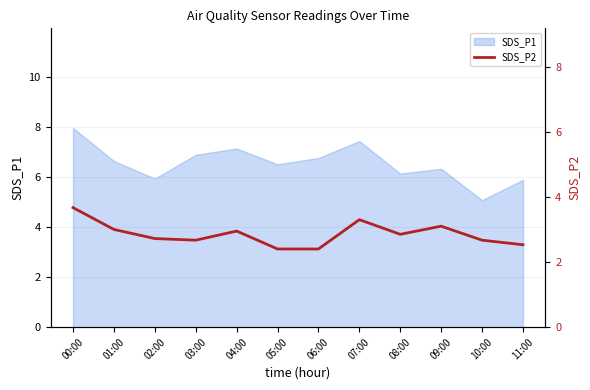

What is the minimum value for SDS_P1?

5.1